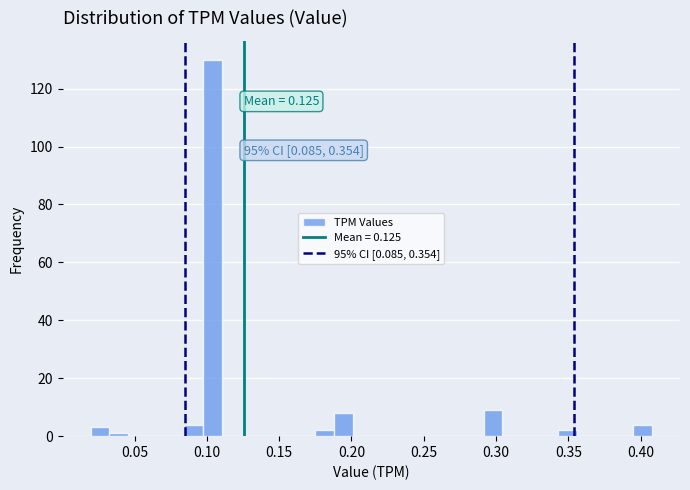

Around what value on the x-axis is the tallest bar? Give the approximate position of its centre, as read against the axis.

0.105